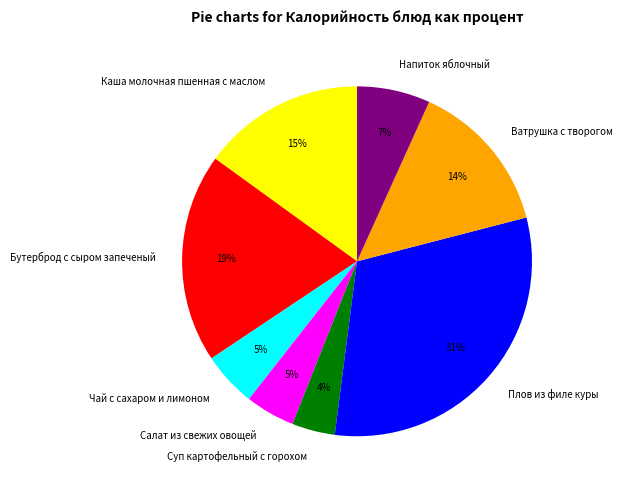

Is there a majority slice in this chart?

No